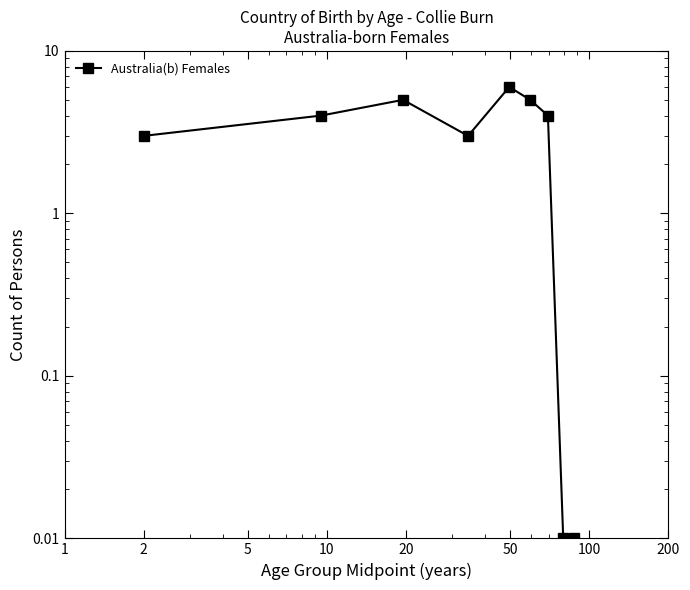

Does the chart have visible grid lines?

No